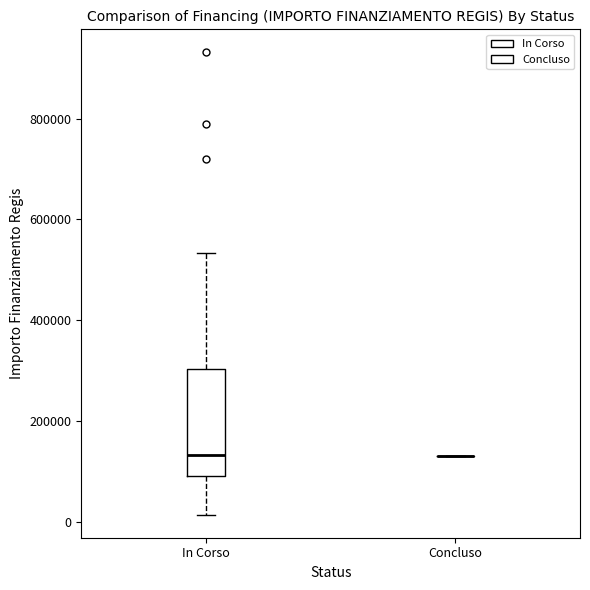

Where is the upper edge of the box for In Corso on the y-axis? The values are not printed on the chart, so give them approximately, as read against the axis.

300000